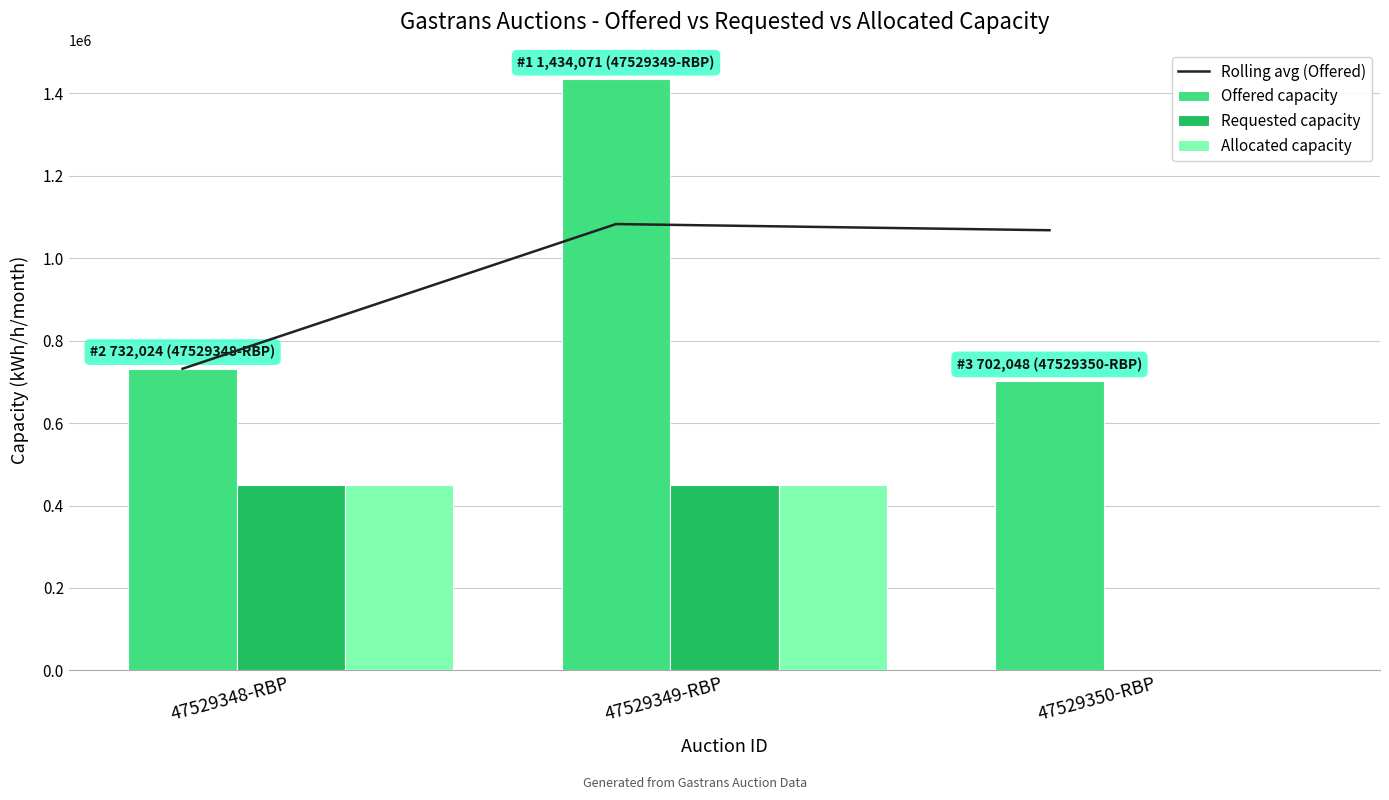

What is the minimum value for Offered capacity?

702048.0